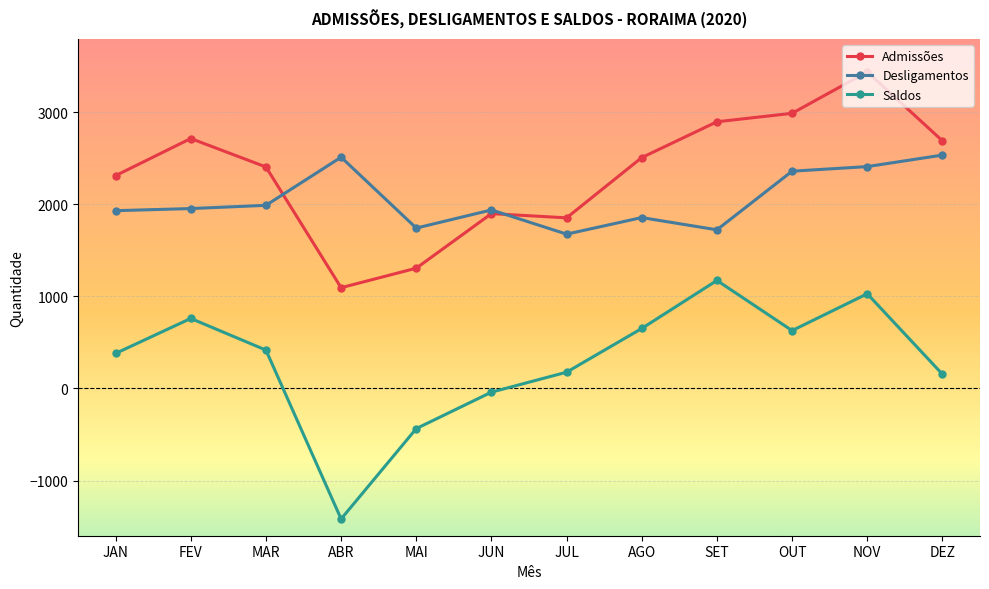

True or false: Admissões and Desligamentos cross at least once.

True